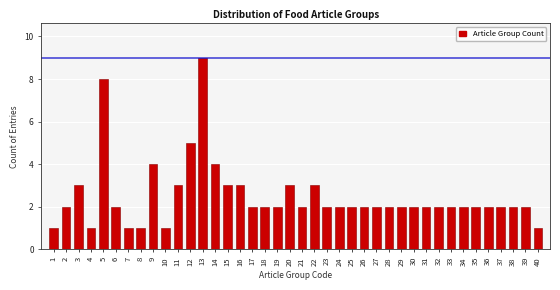

The value at 21 is 3. True or false?

False